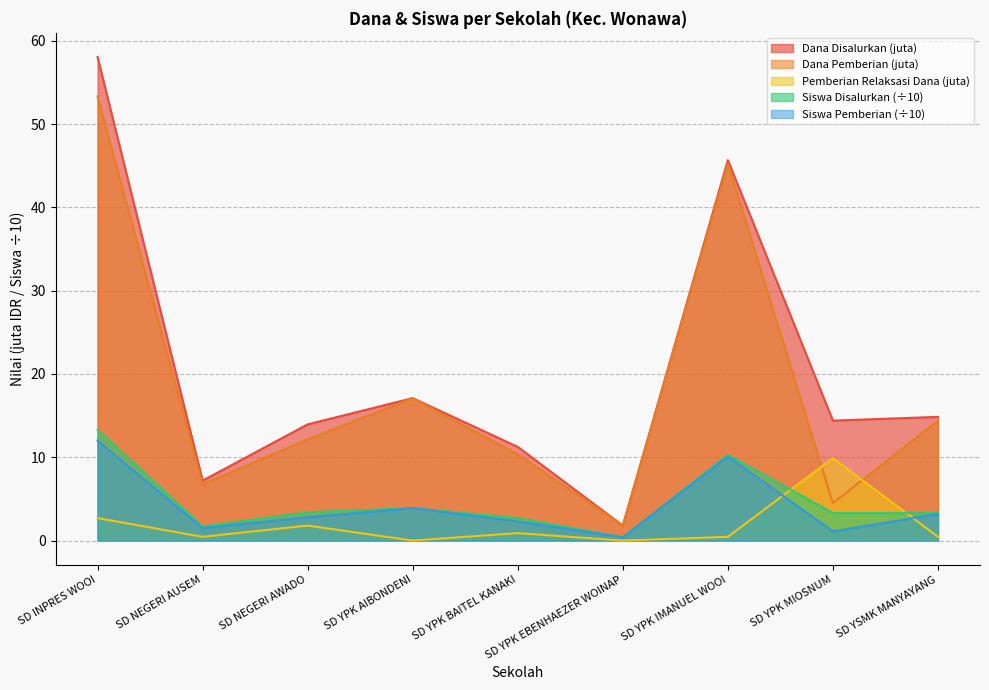

Reading right to left, list all the values displayed in this chart.

Dana Disalurkan: 14.8	14.4	45.7	1.8	11.2	17.1	13.9	7.2	58.0
Siswa Disalurkan: 3.3	3.3	10.3	0.4	2.7	3.9	3.4	1.7	13.3
Dana Pemberian: 14.4	4.5	45.2	1.8	10.3	17.1	12.2	6.8	53.3
Pemberian Relaksasi Dana: 0.5	9.9	0.5	0.0	0.9	0.0	1.8	0.5	2.7
Siswa Pemberian: 3.2	1.1	10.1	0.4	2.3	3.9	2.8	1.5	12.0